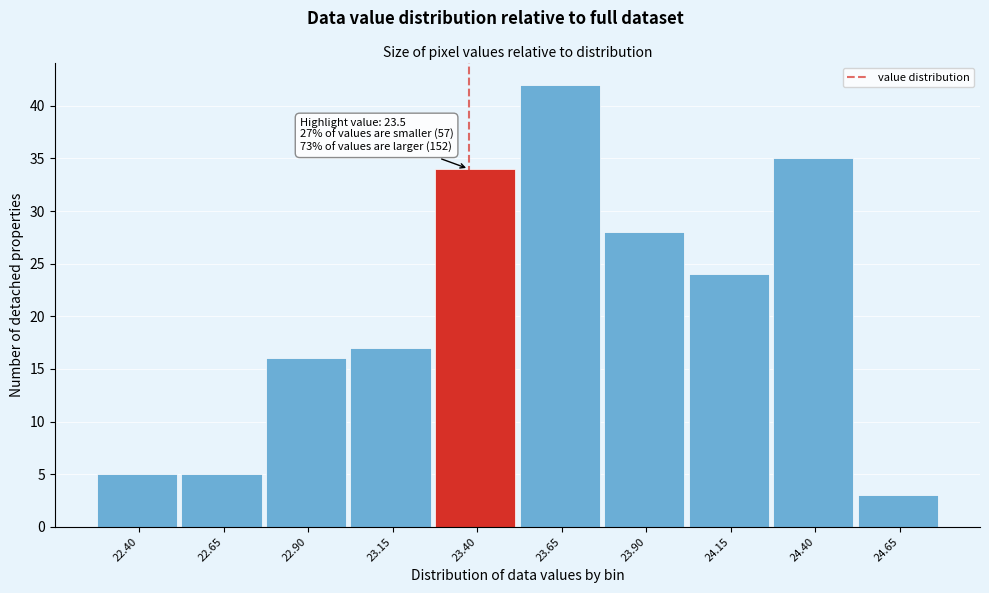

Reading left to right, list all the values displayed in this chart.

5	5	16	17	34	42	28	24	35	3